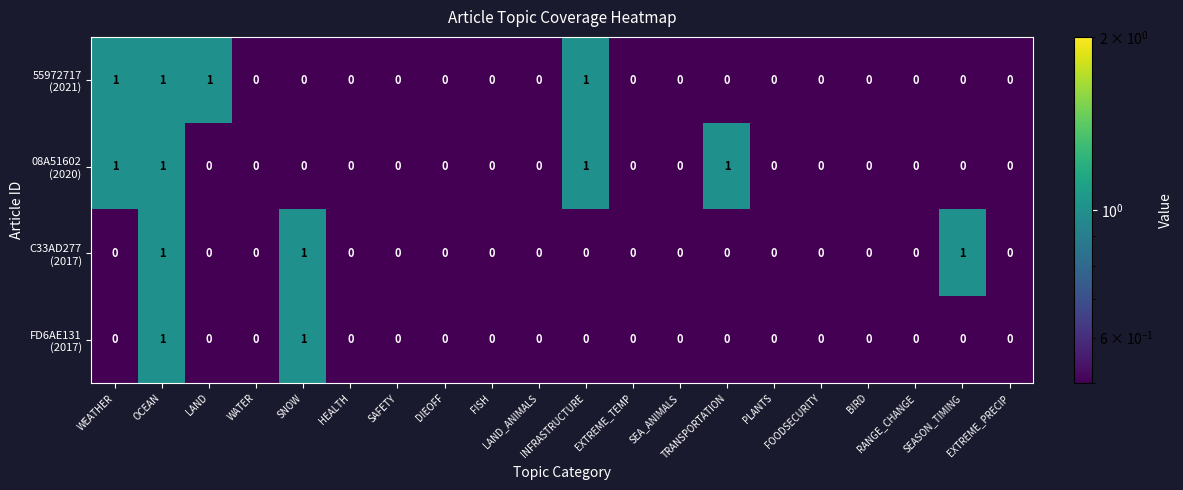

Which series has the largest total across all categories?

55972717 (2021)